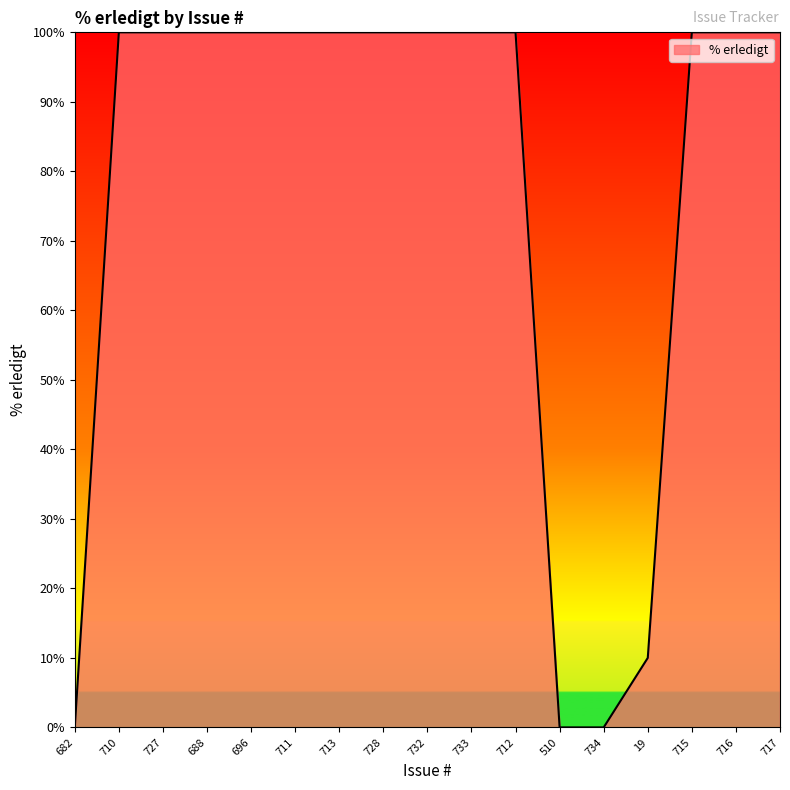

How many lines are shown in the chart?

1